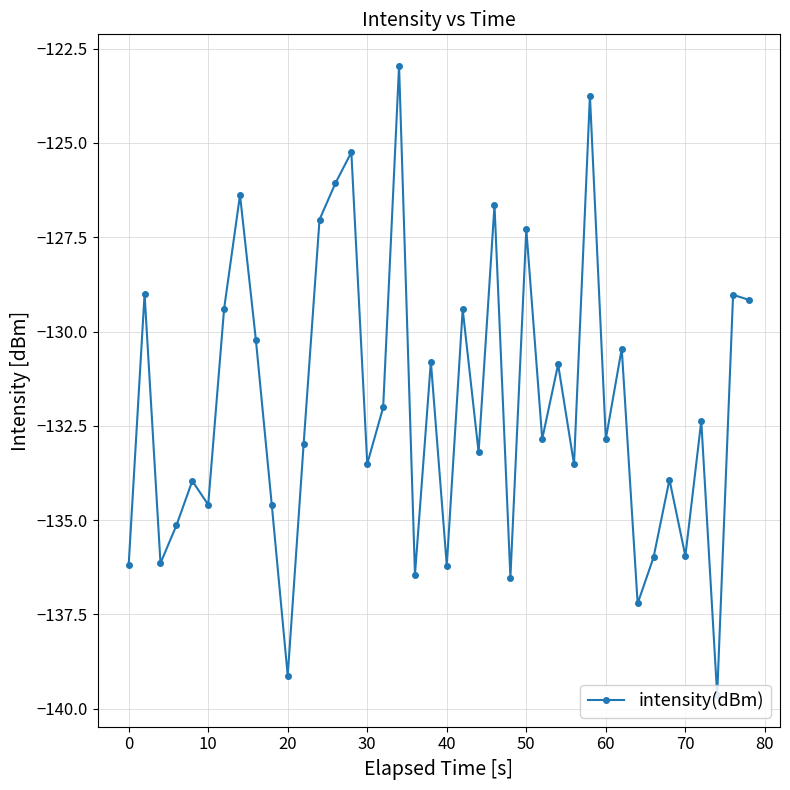

Is this an area chart (filled region under the line)?

No